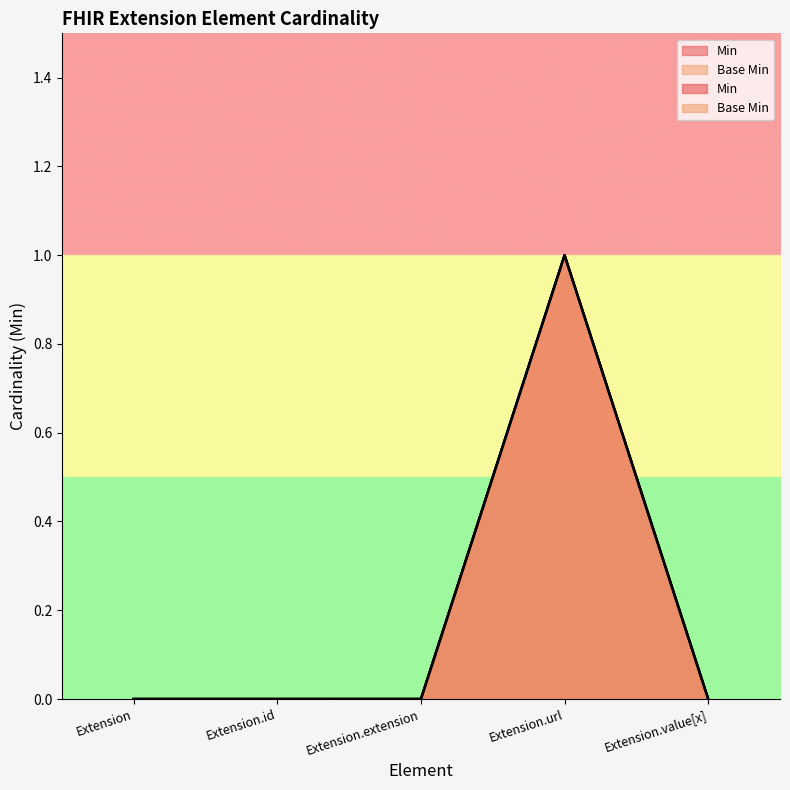

Which series has the largest total across all categories?

Min